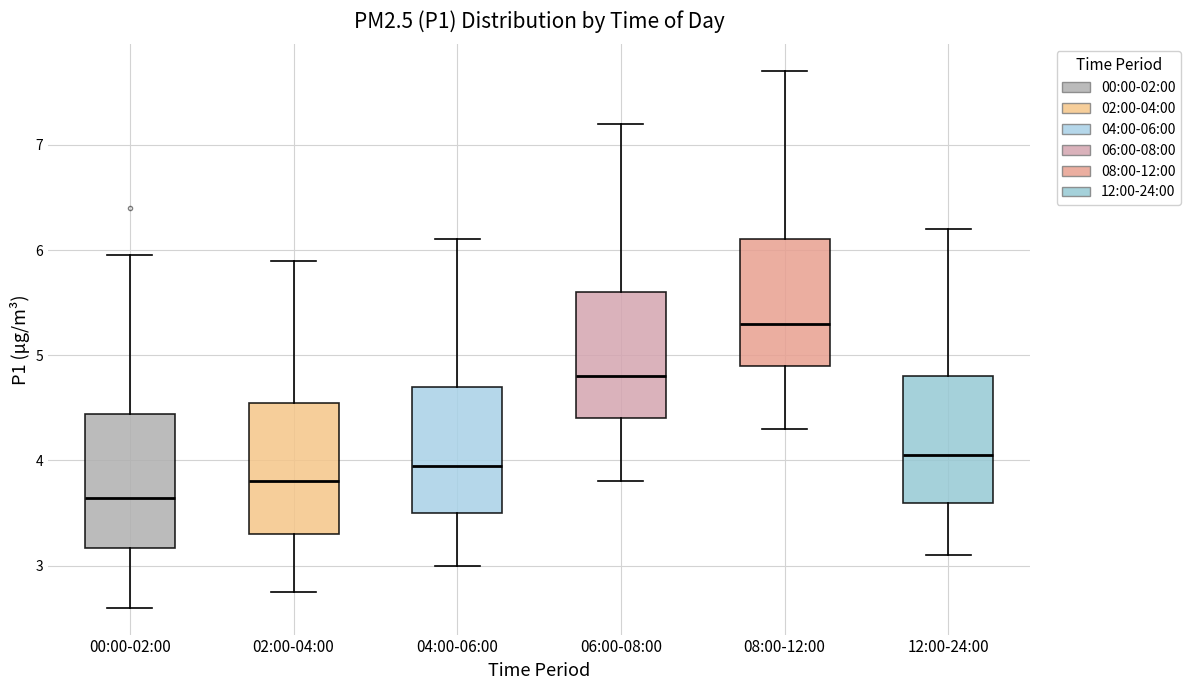

Reading left to right, read every box against the y-axis: the position of its median line, the range the box covers, and the ends of its whiskers. The values are not printed on the chart, so give them approximately, as read against the axis.

00:00-02:00: median 3.6, box 3.2 to 4.4, whiskers 2.6 to 6.0
02:00-04:00: median 3.8, box 3.3 to 4.6, whiskers 2.8 to 5.9
04:00-06:00: median 4.0, box 3.5 to 4.7, whiskers 3.0 to 6.1
06:00-08:00: median 4.8, box 4.4 to 5.6, whiskers 3.8 to 7.2
08:00-12:00: median 5.3, box 4.9 to 6.1, whiskers 4.3 to 7.7
12:00-24:00: median 4.1, box 3.6 to 4.8, whiskers 3.1 to 6.2